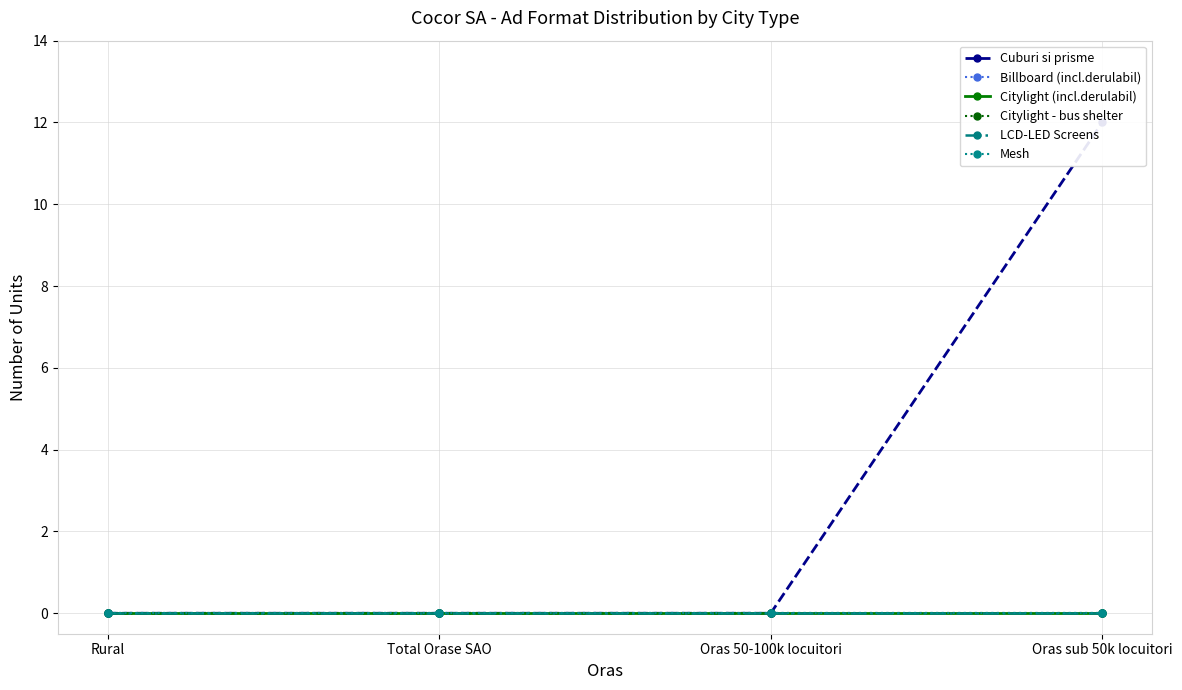

Reading left to right, list all the values displayed in this chart.

Cuburi si prisme: Rural=0	Total Orase SAO=0	Oras 50-100k locuitori=0	Oras sub 50k locuitori=12
Billboard (incl.derulabil): Rural=0	Total Orase SAO=0	Oras 50-100k locuitori=0	Oras sub 50k locuitori=0
Citylight (incl.derulabil): Rural=0	Total Orase SAO=0	Oras 50-100k locuitori=0	Oras sub 50k locuitori=0
Citylight - bus shelter: Rural=0	Total Orase SAO=0	Oras 50-100k locuitori=0	Oras sub 50k locuitori=0
LCD-LED Screens: Rural=0	Total Orase SAO=0	Oras 50-100k locuitori=0	Oras sub 50k locuitori=0
Mesh: Rural=0	Total Orase SAO=0	Oras 50-100k locuitori=0	Oras sub 50k locuitori=0